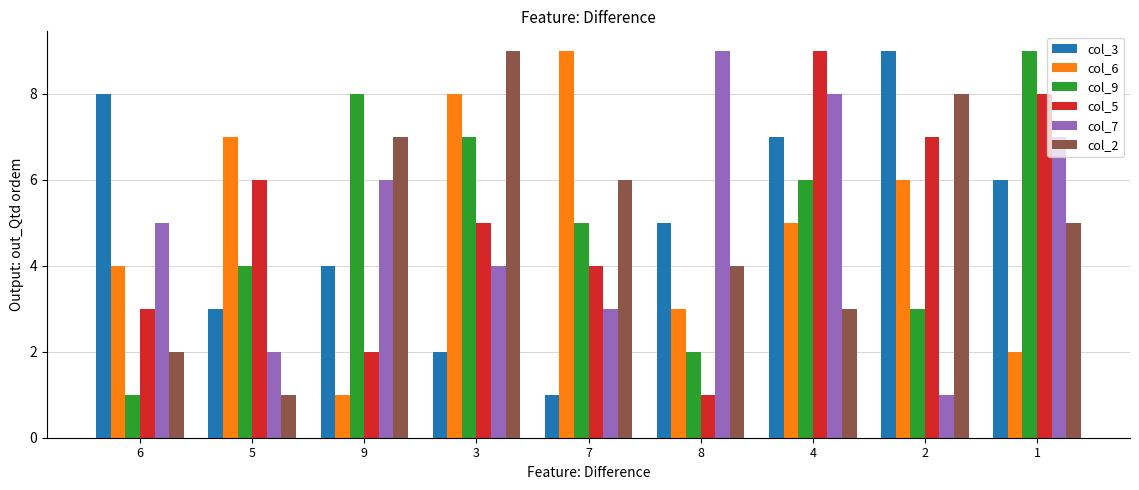

What is the sum of all col_6 values?

45